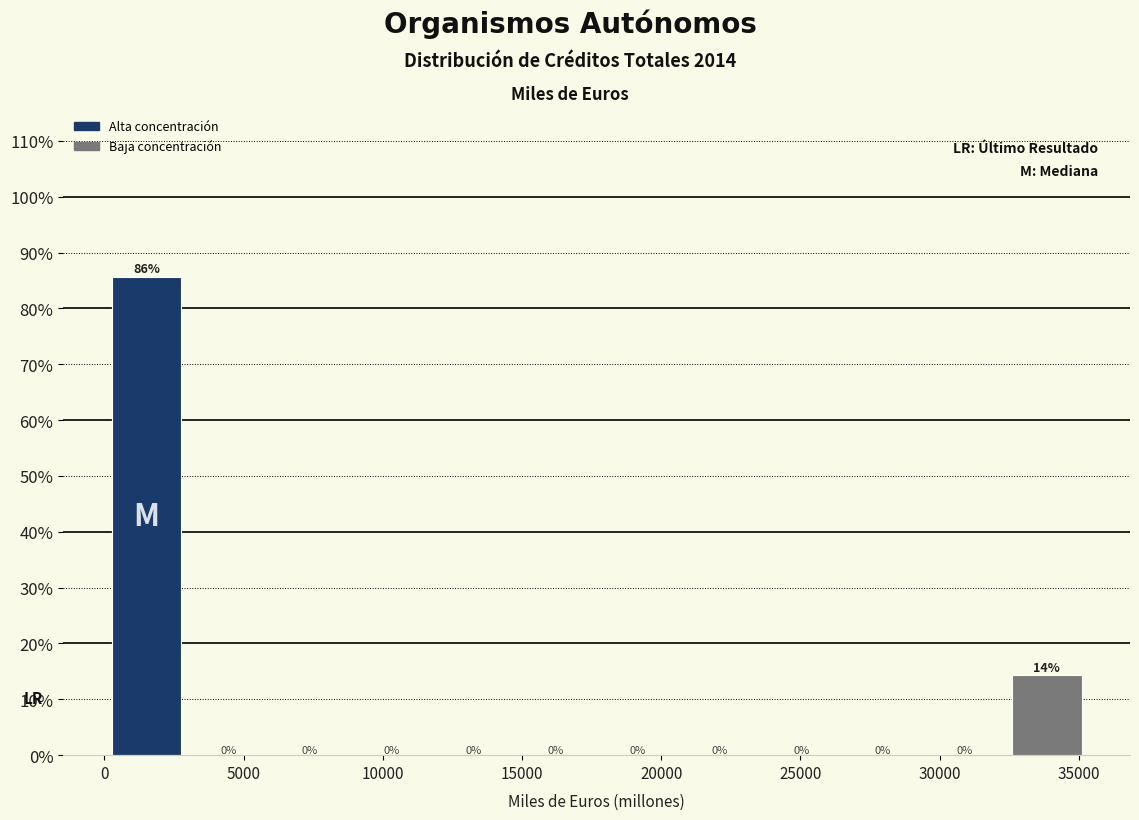

Which range on the x-axis has the tallest bar?

0 to 3000